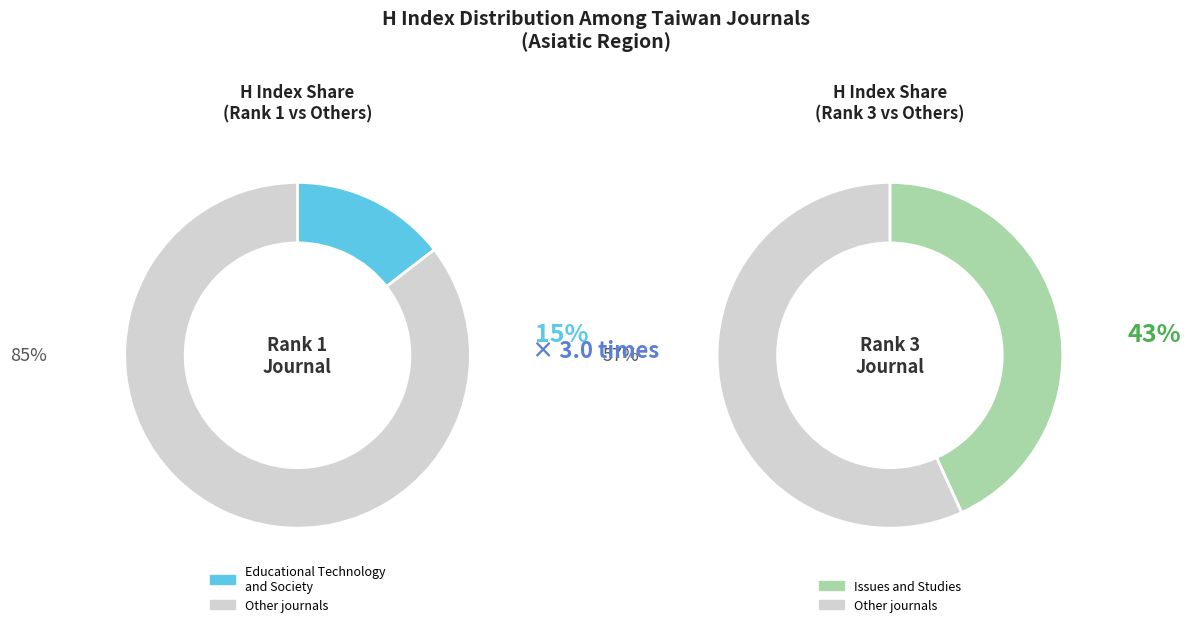

To the nearest percent, what portion does Journal of Information Science and Engineering represent?

28%